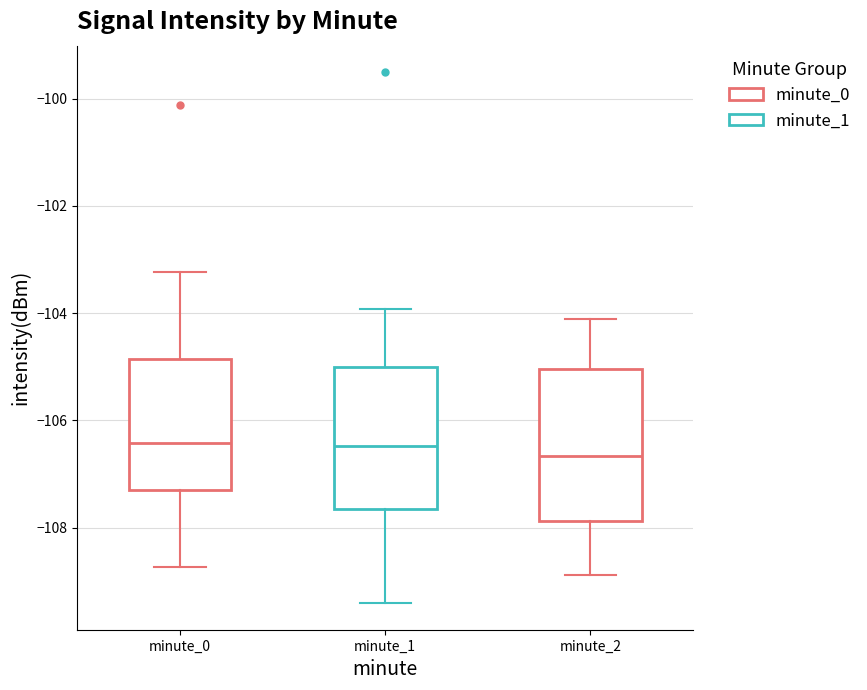

Reading left to right, transcribe this box plot: for each box, give where its median line is, the range the box spans, and where its two whiskers end, as read against the y-axis. The values are not printed on the chart, so give them approximately, as read against the axis.

minute_0: median -106.4, box -107.4 to -104.8, whiskers -108.8 to -103.2
minute_1: median -106.4, box -107.6 to -105.0, whiskers -109.4 to -104.0
minute_2: median -106.6, box -107.8 to -105.0, whiskers -108.8 to -104.2